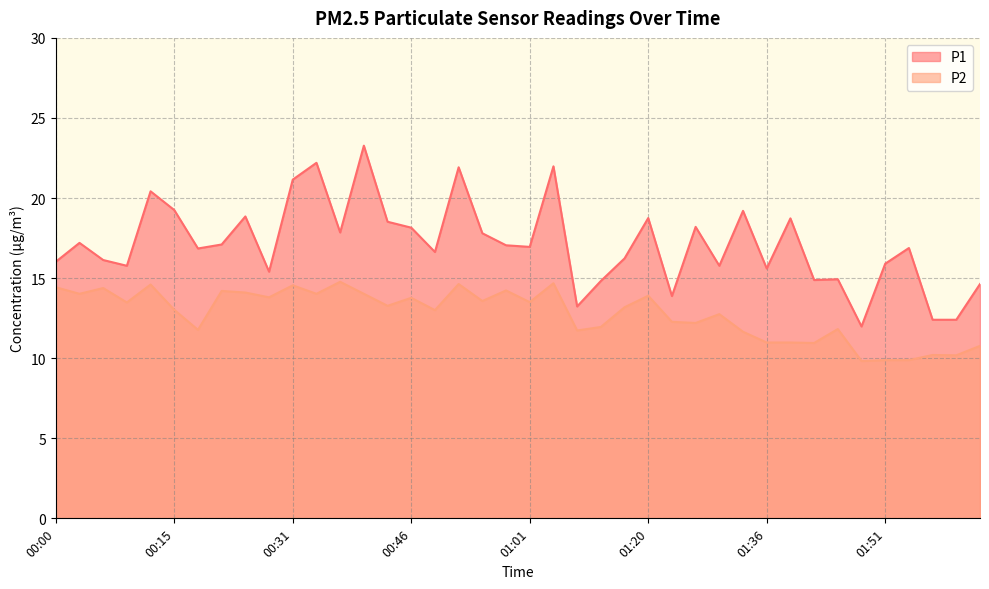

Which series changed the most between 00:15 and 00:46?

P1